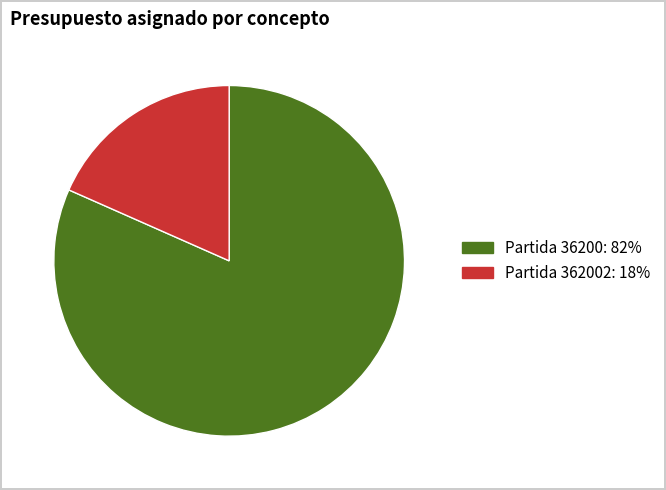

How many slices are in this pie chart?

2